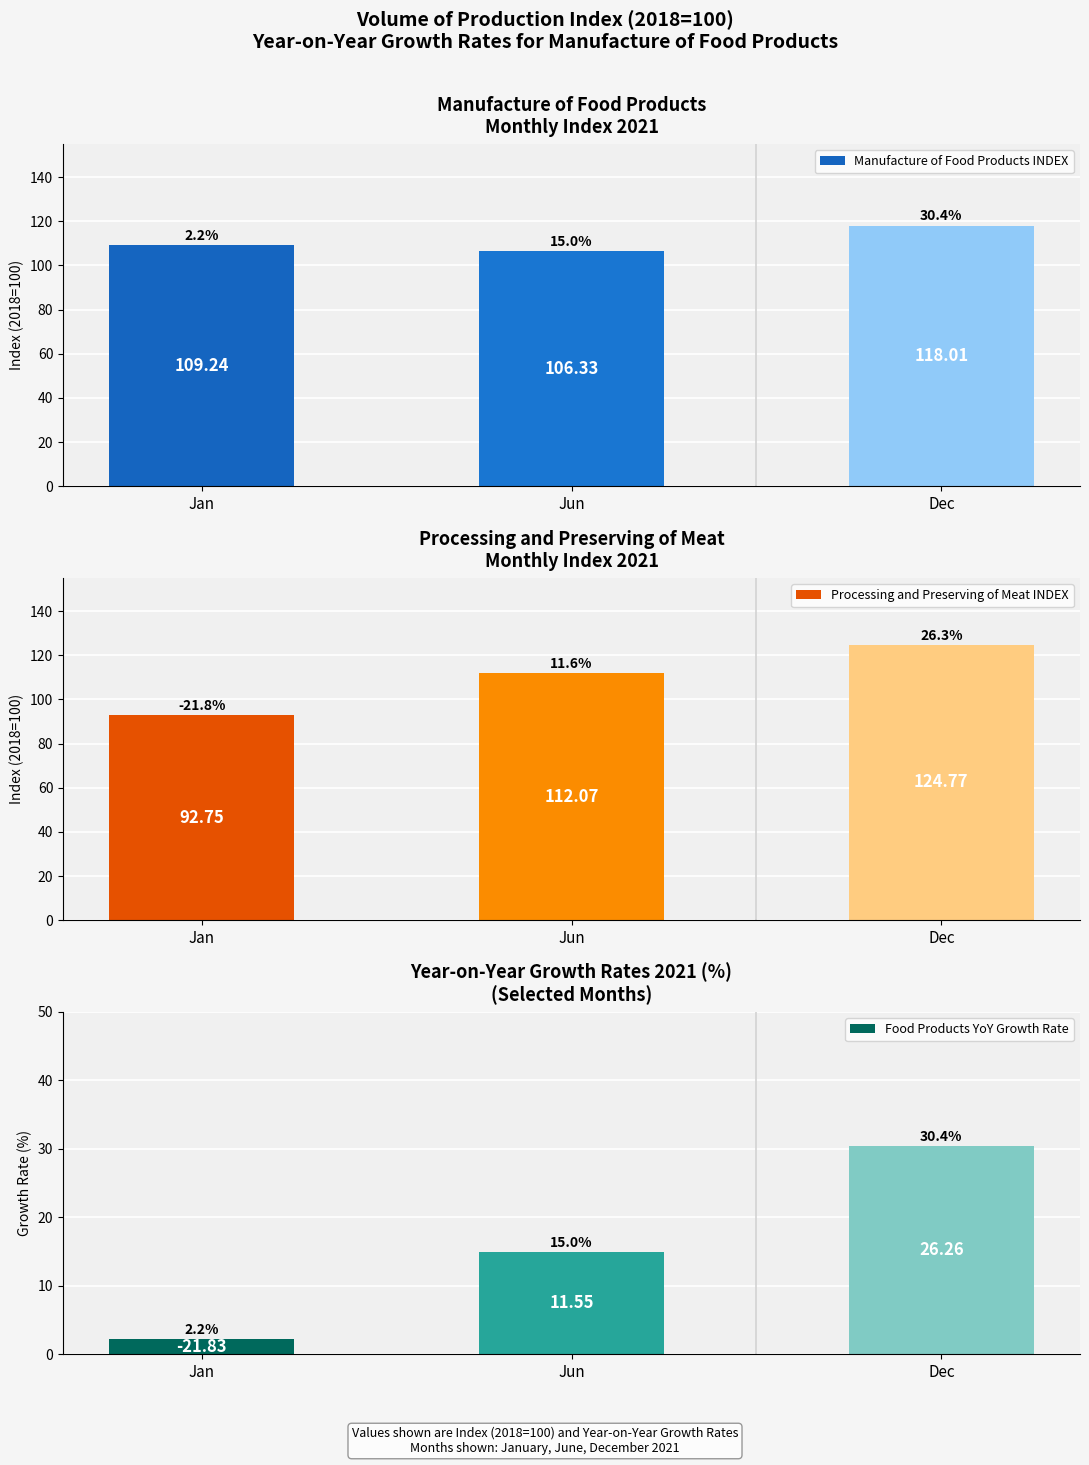

Rank the categories by Manufacture of Food Products INDEX value from highest to lowest.

Dec, Jan, Jun